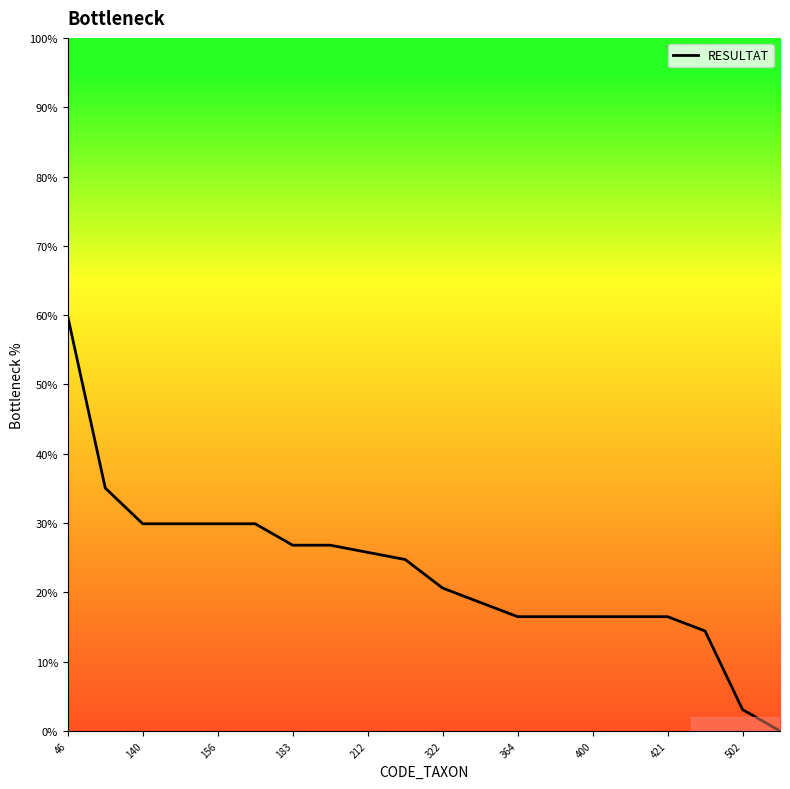

Count the number of data series in this chart.

1